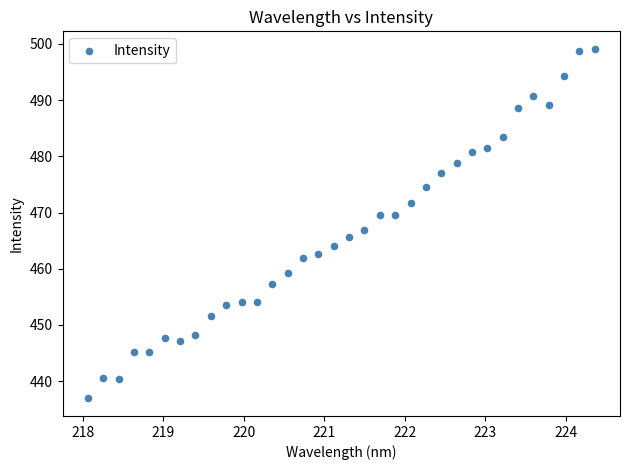

What is the range of X values (max minus min)?

6.3